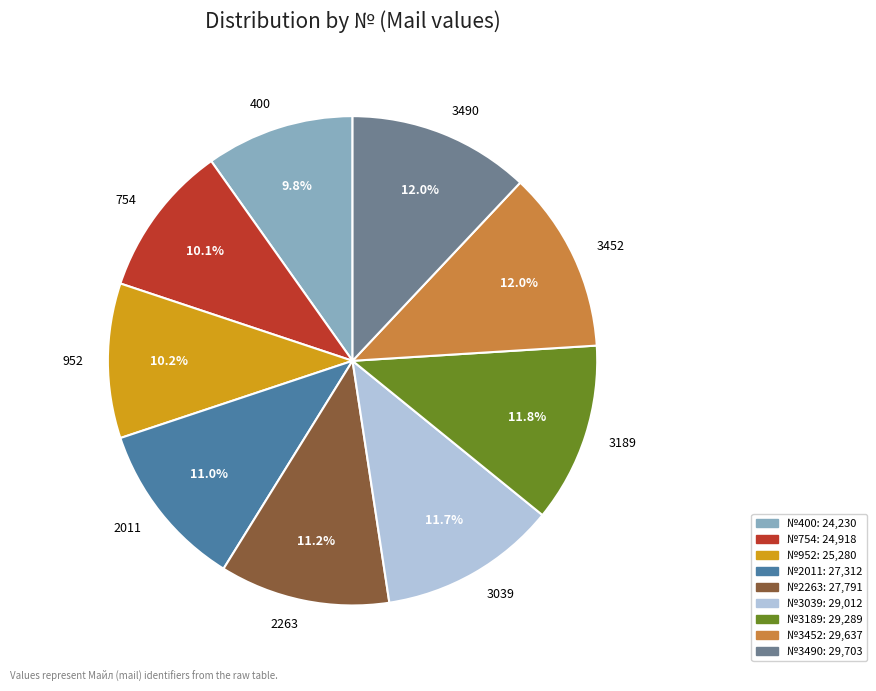

How many slices are in this pie chart?

9